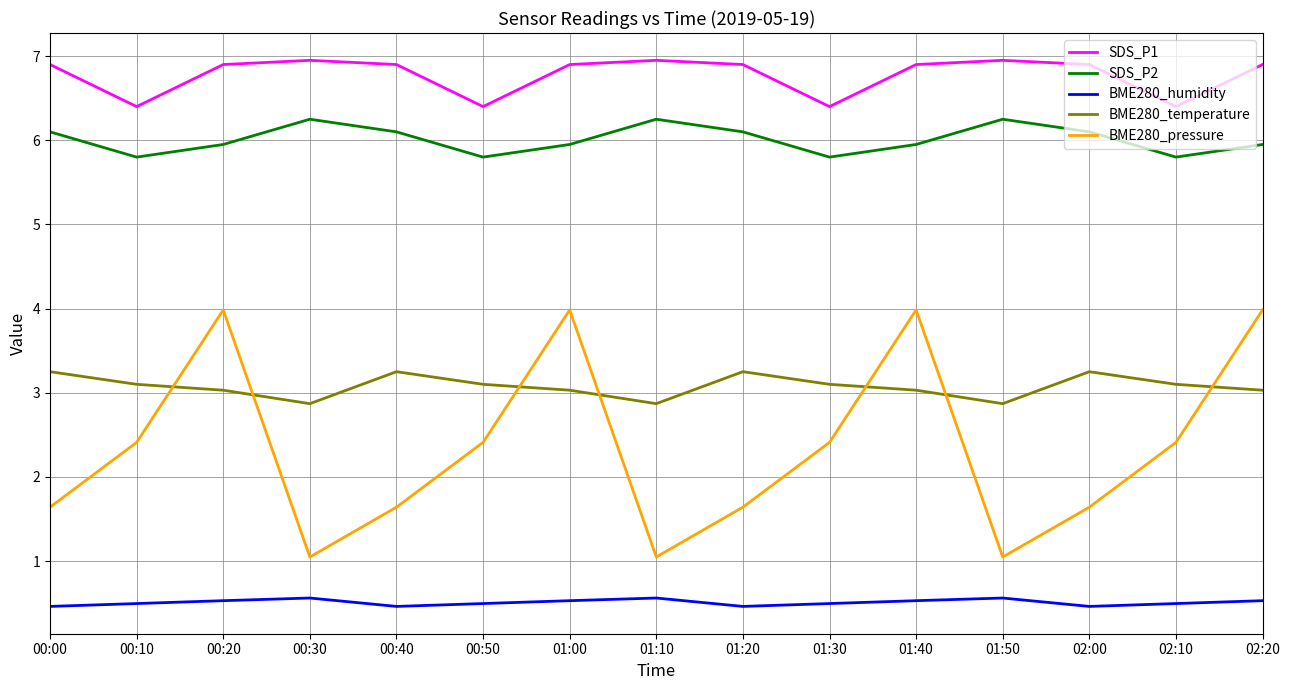

What is the lowest value of the BME280_humidity series?

0.5